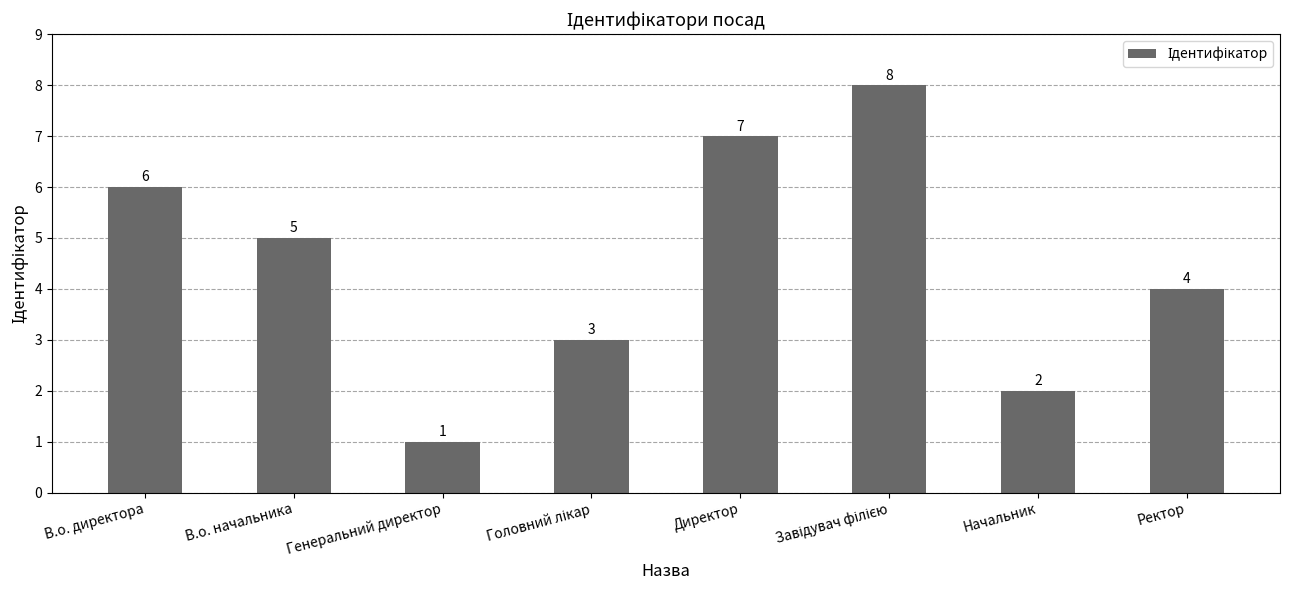

How many values are below 5?

4